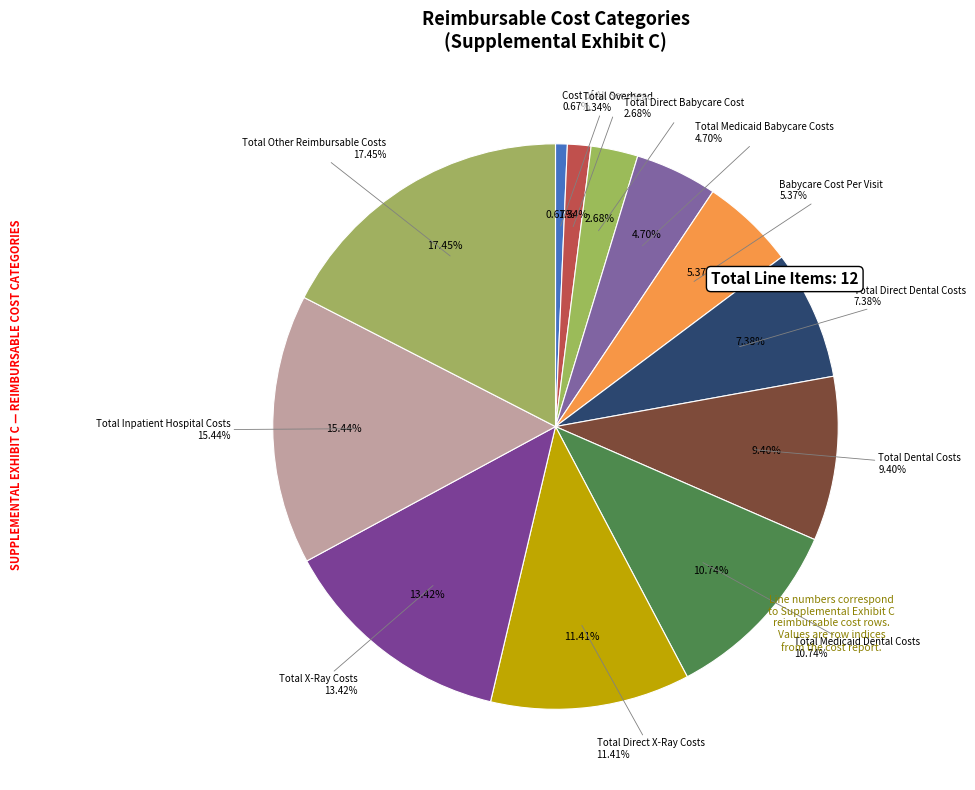

Is Total Medicaid Babycare Costs the majority of the pie?

No